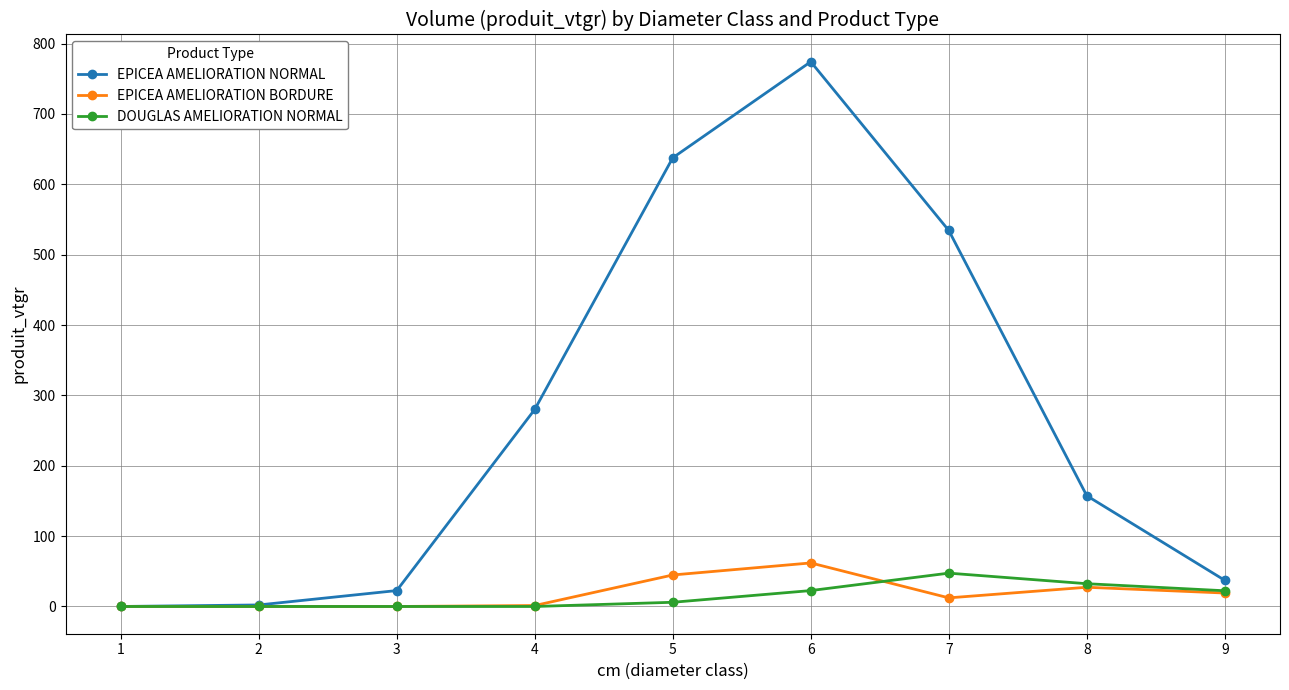

What is the difference between the EPICEA AMELIORATION NORMAL values at 4 and 7?

254.3